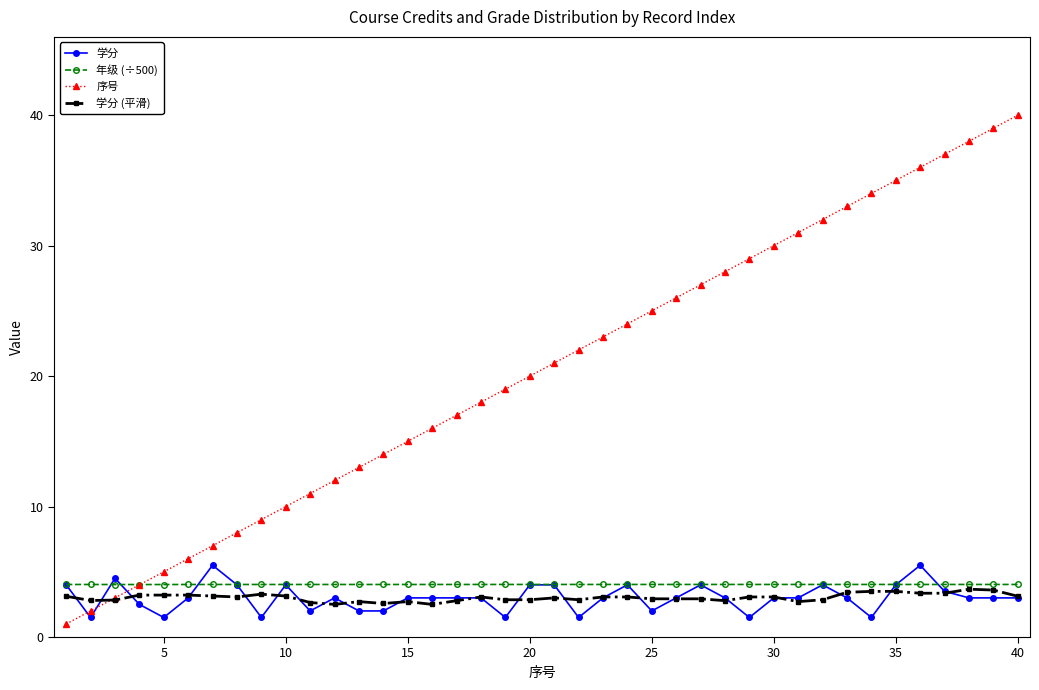

How many categories are shown in the chart?

40